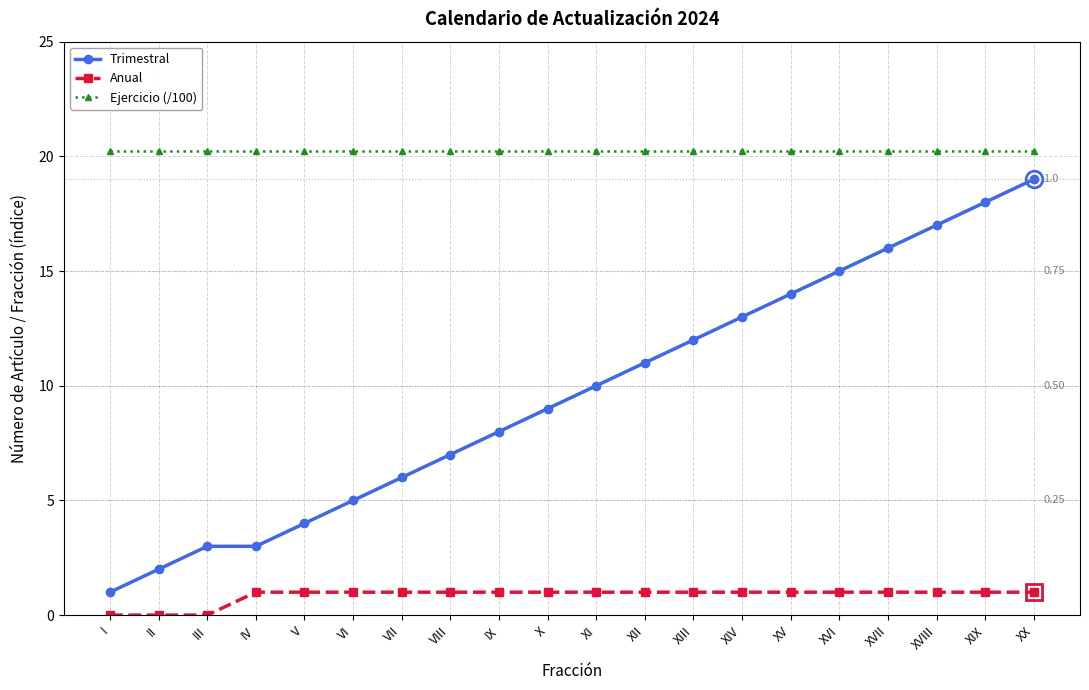

True or false: Ejercicio (/100) and Anual intersect in this chart.

False